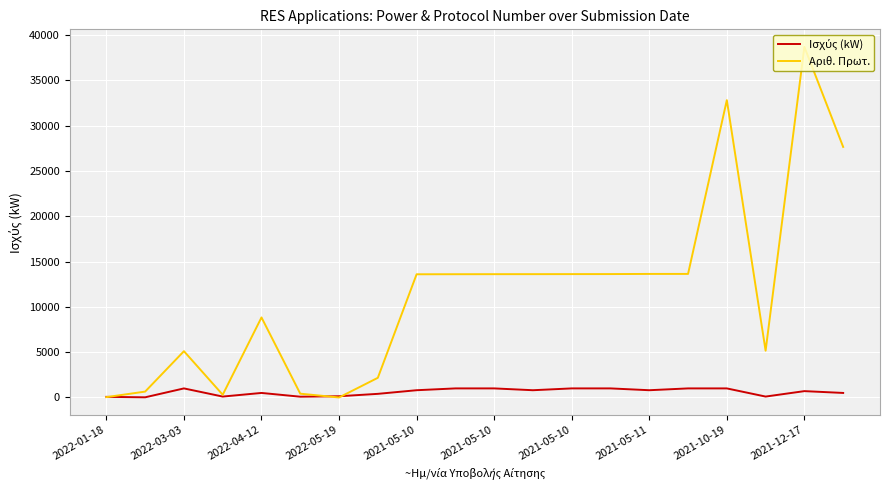

What is the greatest value displayed?

38688.0